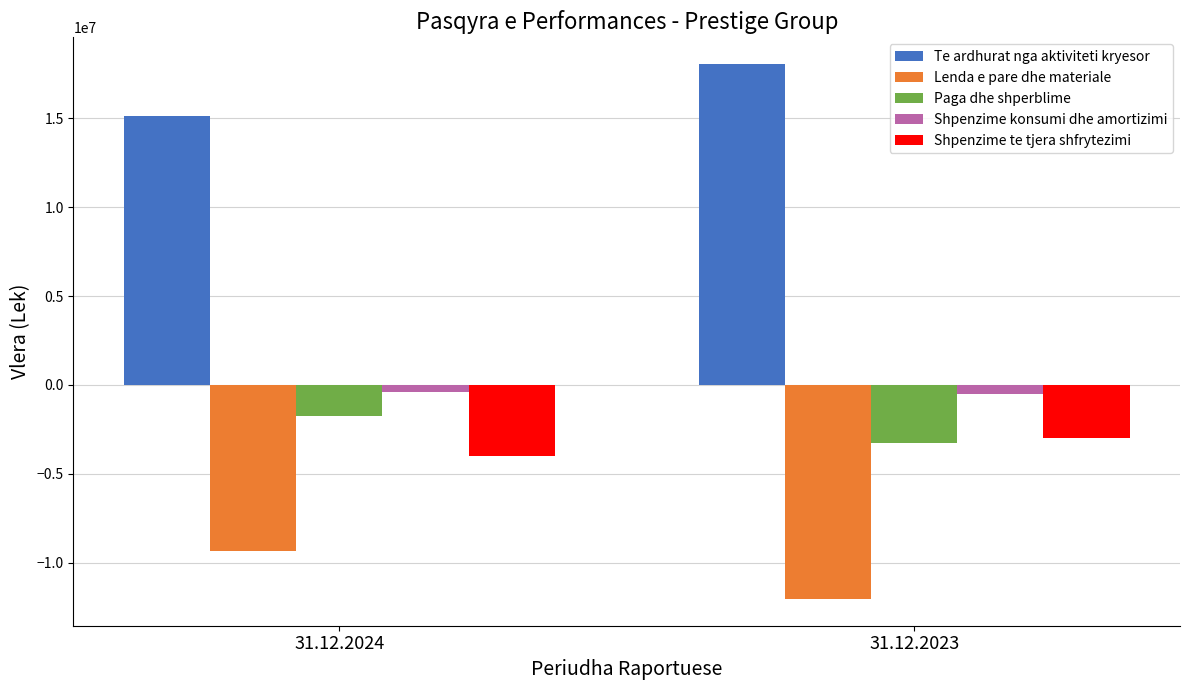

How many Lenda e pare dhe materiale values are between -12053704 and -9380032?

2